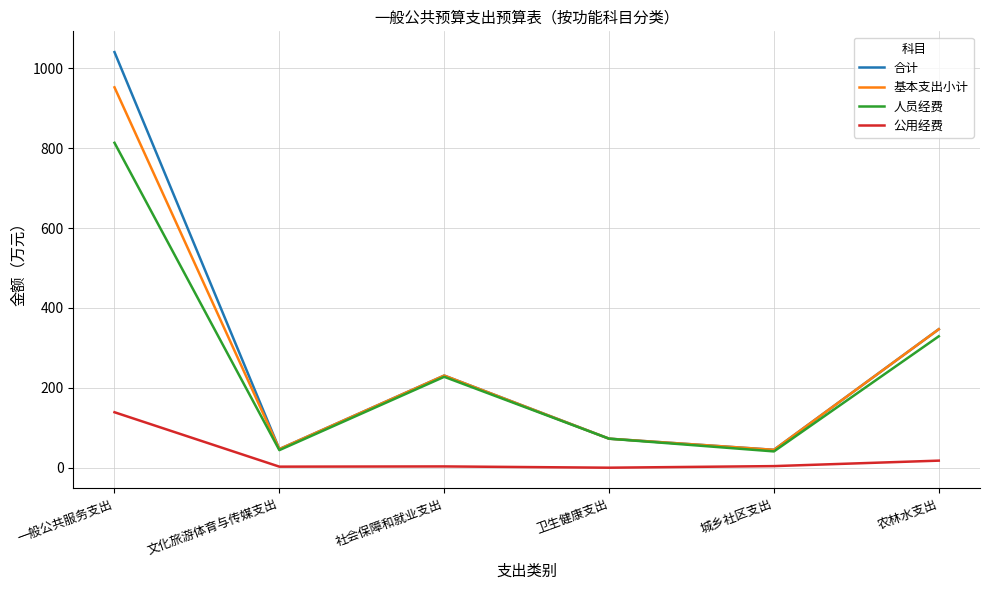

True or false: 人员经费 and 公用经费 intersect in this chart.

False